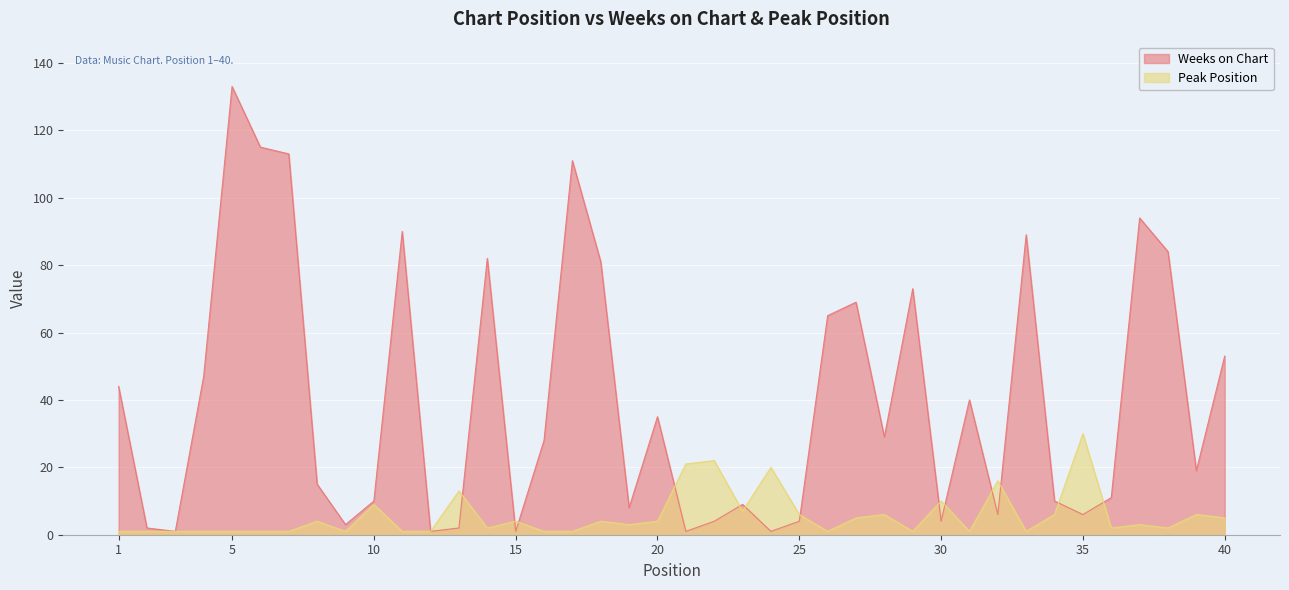

True or false: Peak Position and Weeks on Chart cross at least once.

True